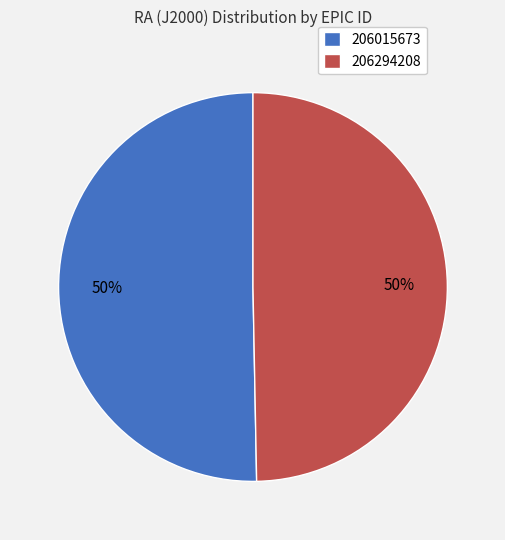

To the nearest percent, what is the combined percentage of 206294208 and 206015673?

100%